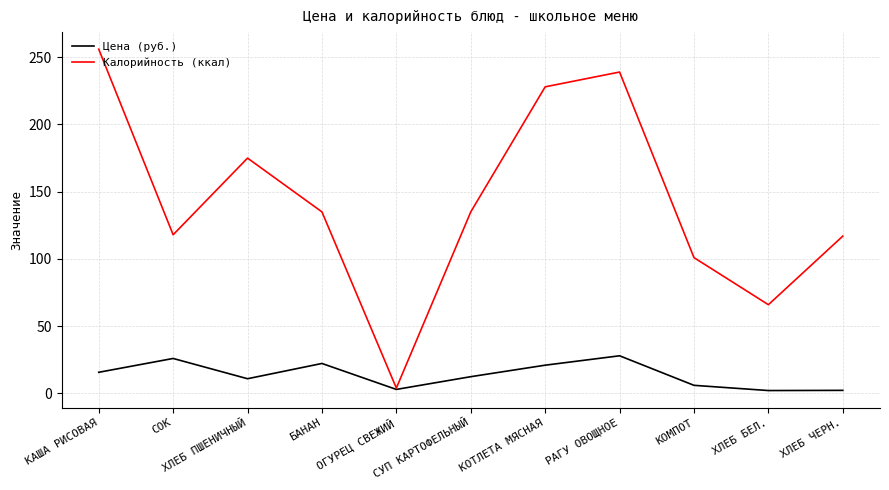

The Цена (руб.) series shows 26.0 at СОК. True or false?

True